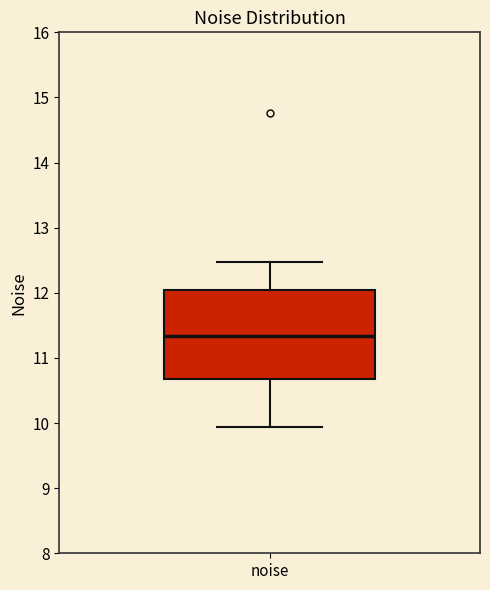

Read this box plot against the y-axis: the position of the median line, the range covered by the box, and the ends of both whiskers. The values are not printed on the chart, so give them approximately, as read against the axis.

median 11.3, box 10.7 to 12.0, whiskers 9.9 to 12.5